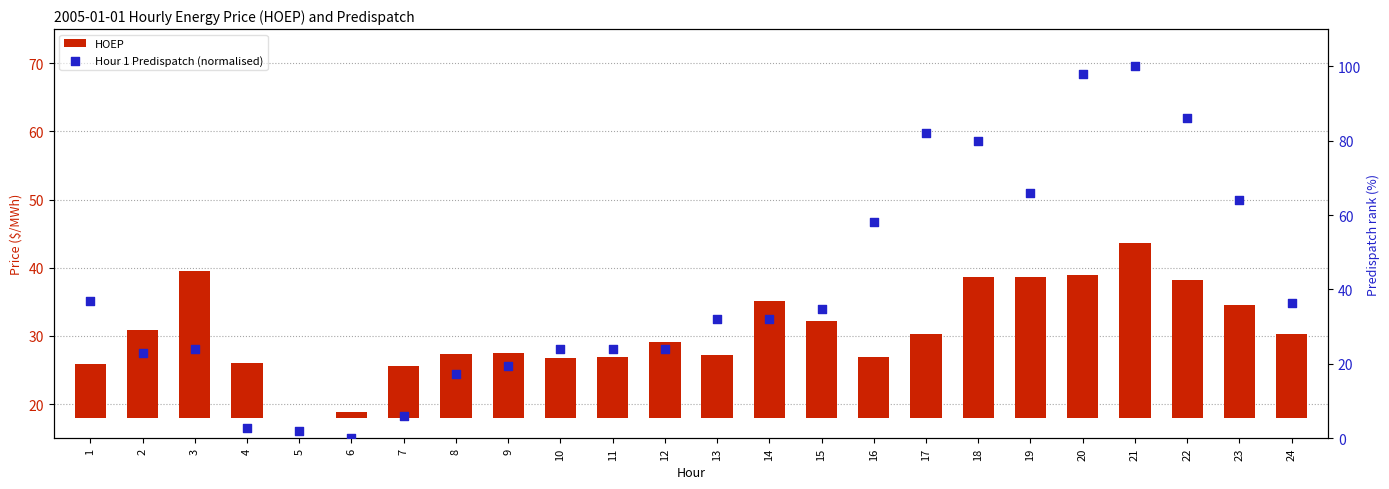

Is the value of HOEP at 21 greater than the value of Hour 1 Predispatch (normalised) at 14?

No